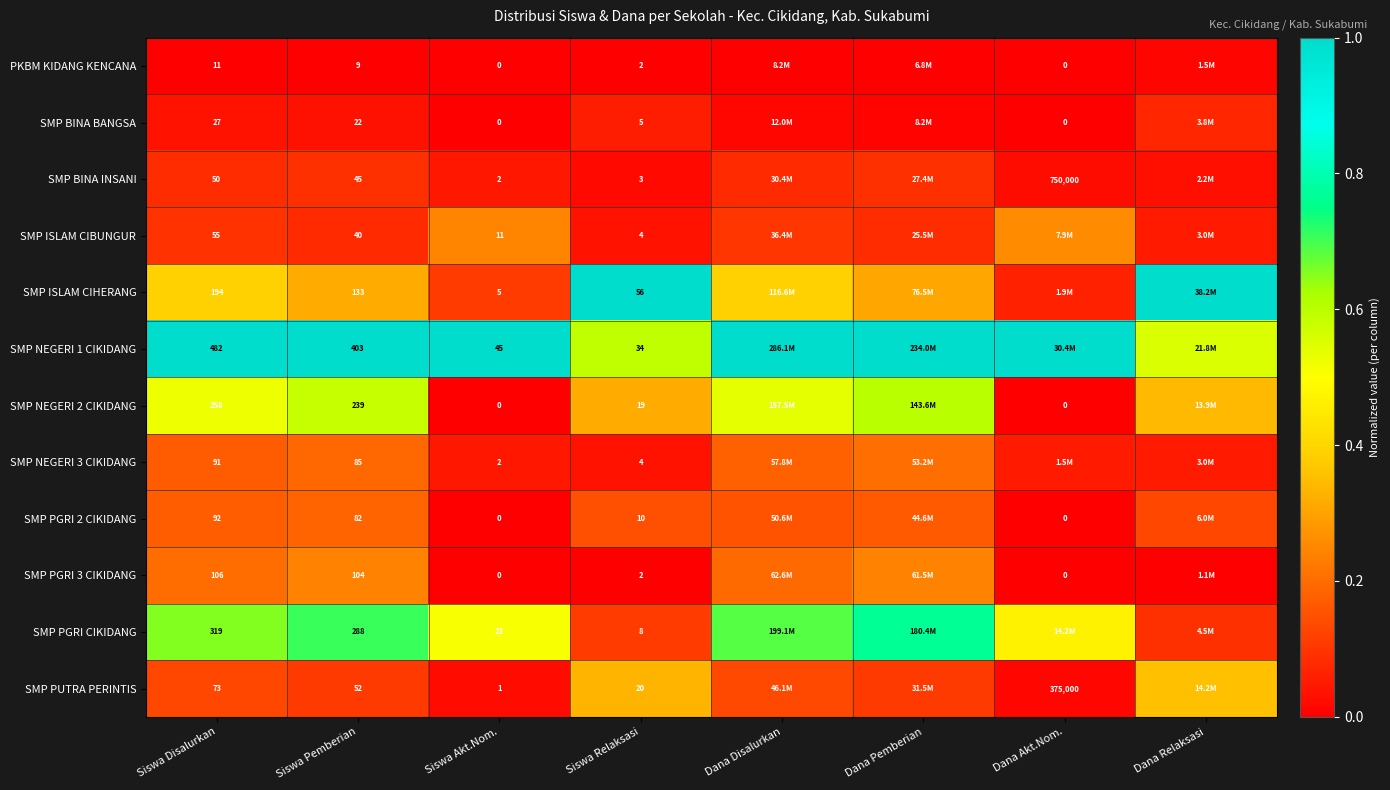

Which series has the largest total across all categories?

SMP NEGERI 1 CIKIDANG